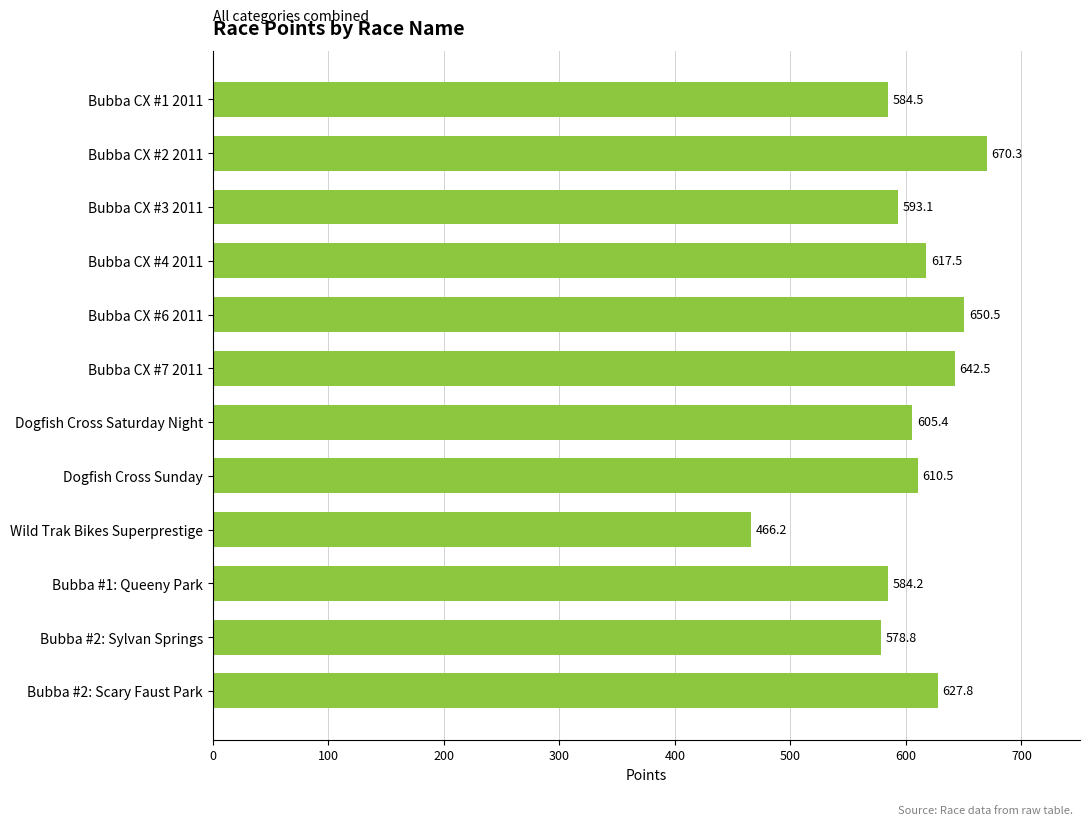

How many bars are there in total?

12